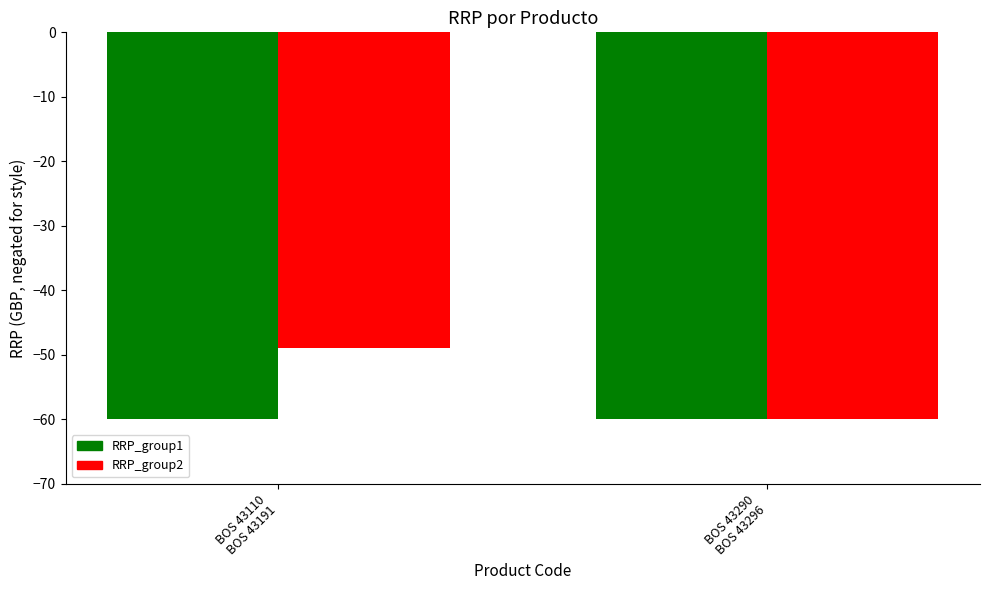

At which category does the chart reach its peak across all series?

BOS 43110